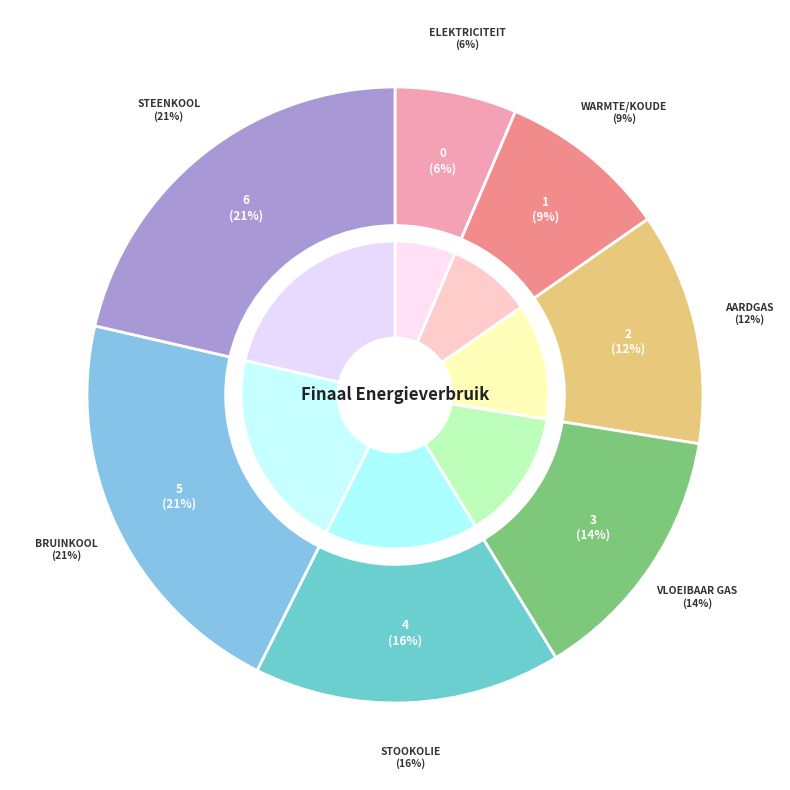

True or false: Vloeibaar gas accounts for 14% of the total.

True